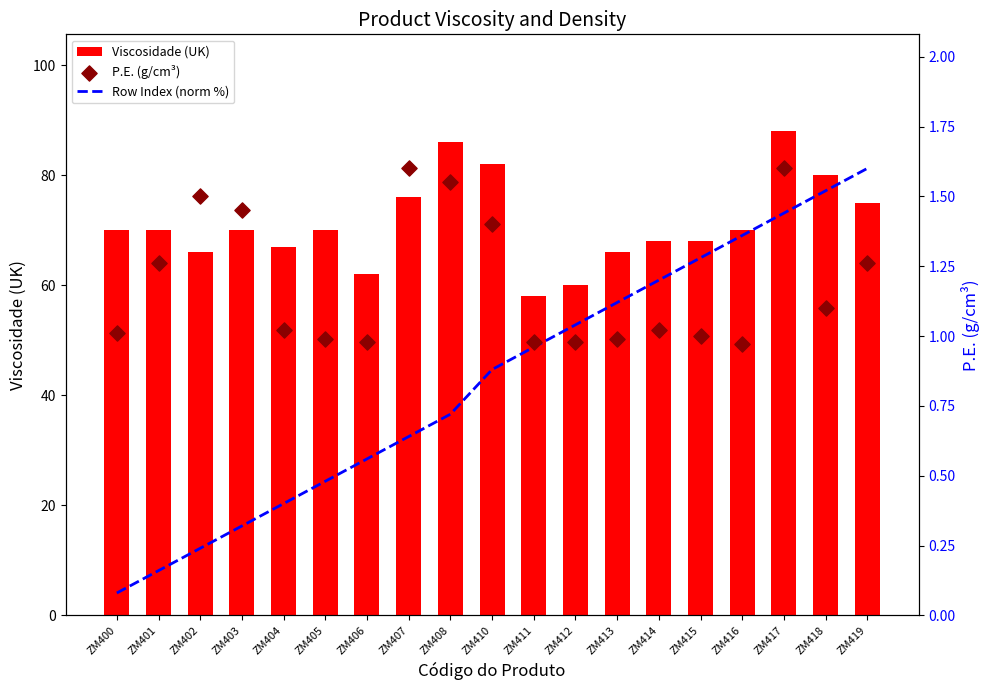

What are all the series names shown in the legend?

Viscosidade (UK), Row Index (norm %), P.E. (g/cm³)